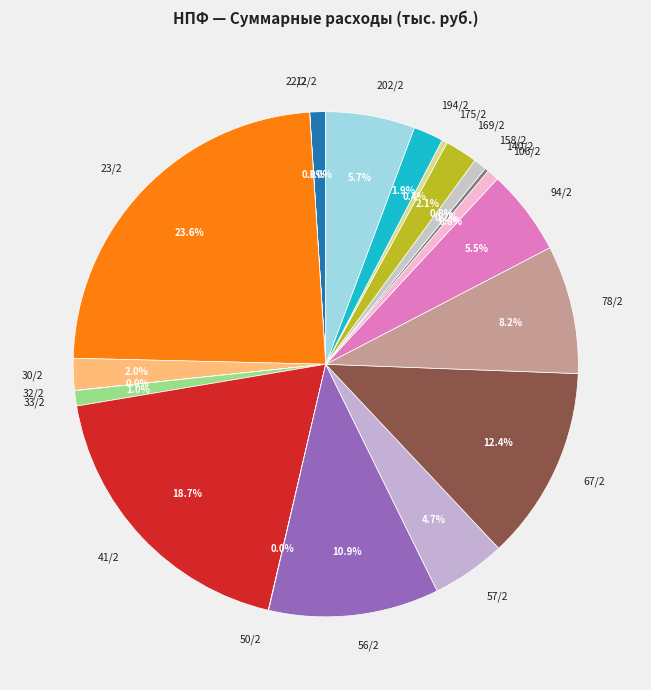

Is there a majority slice in this chart?

No